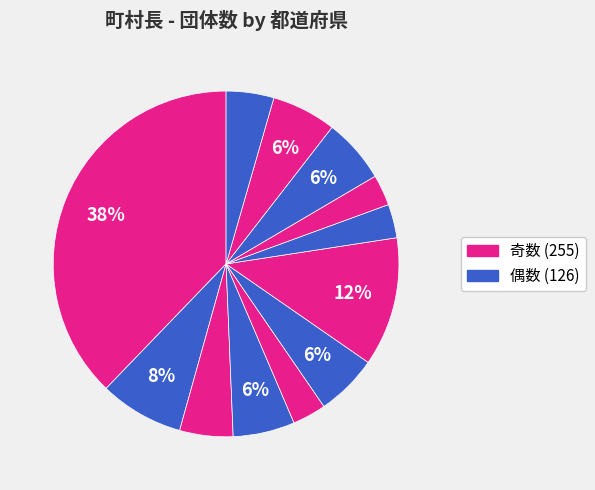

Count the number of slices in the pie.

12